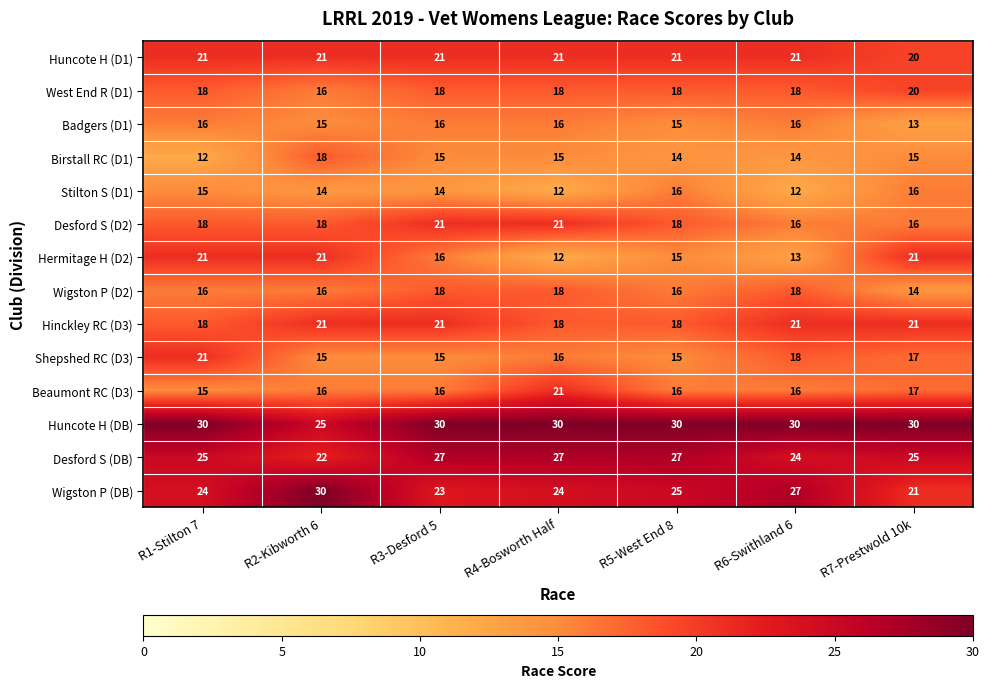

Is the value of Huncote H (DB) at R7-Prestwold 10k greater than the value of Beaumont RC (D3) at R5-West End 8?

Yes